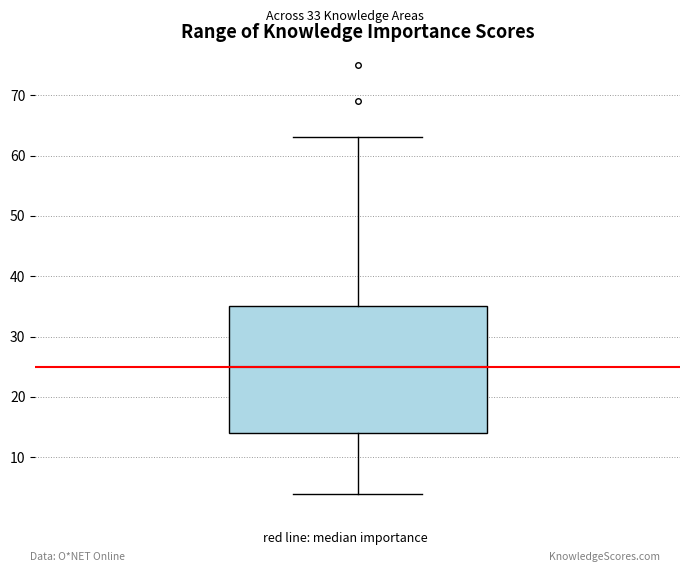

Transcribe this box plot: give where the median line is, the range the box spans, and where the two whiskers end, as read against the y-axis. The values are not printed on the chart, so give them approximately, as read against the axis.

median 25, box 14 to 35, whiskers 4 to 63